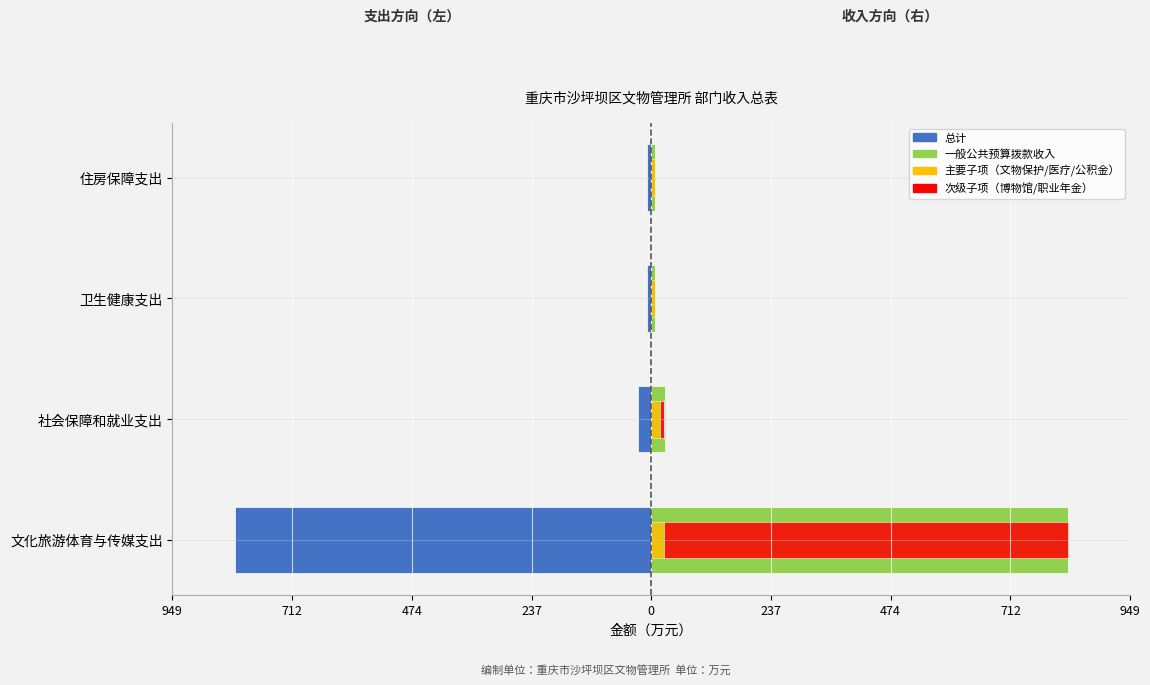

What is the value of the 总计（左） bar at the 3rd from the left?

-8.0